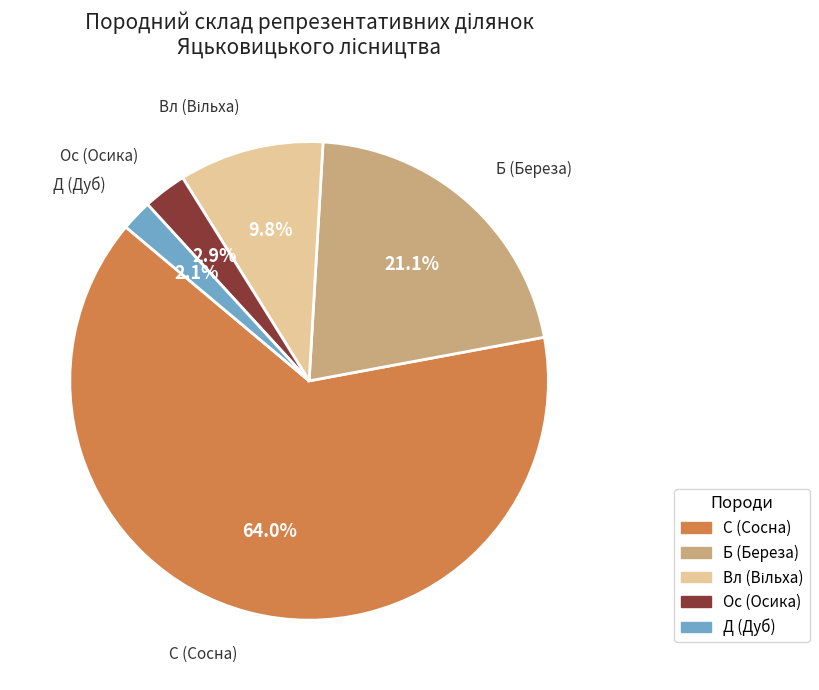

Count the number of slices in the pie.

5